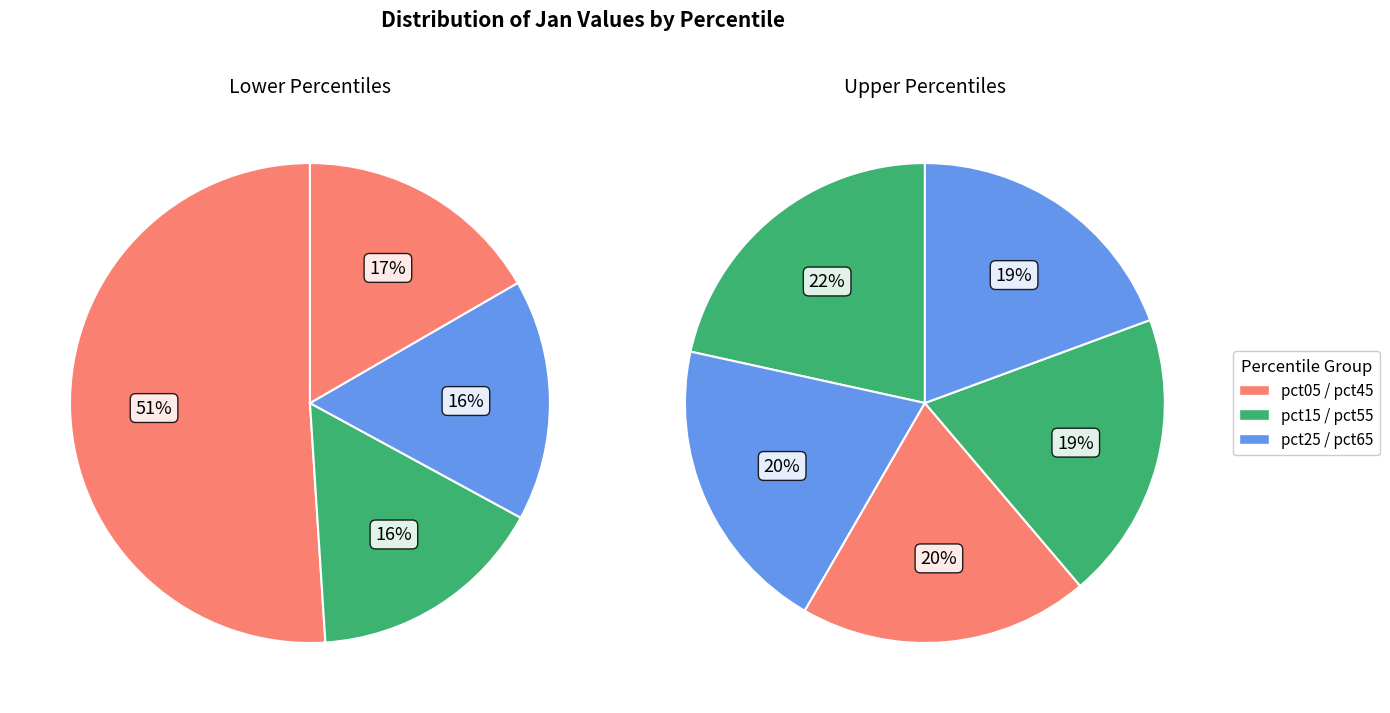

Which has a higher value, pct05 or pct55?

pct05